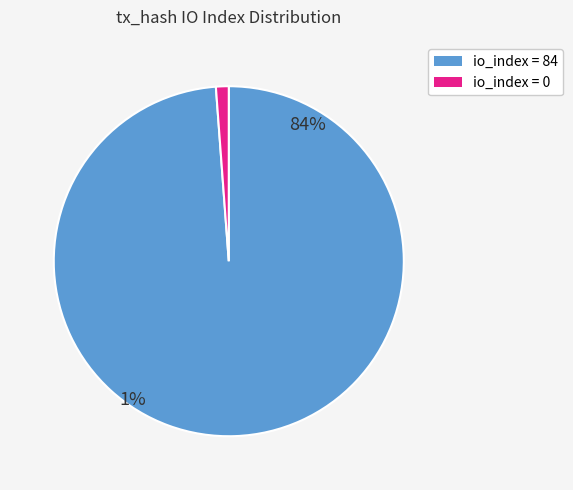

Combined, do io_index=84 and io_index=0 account for over 50%?

Yes